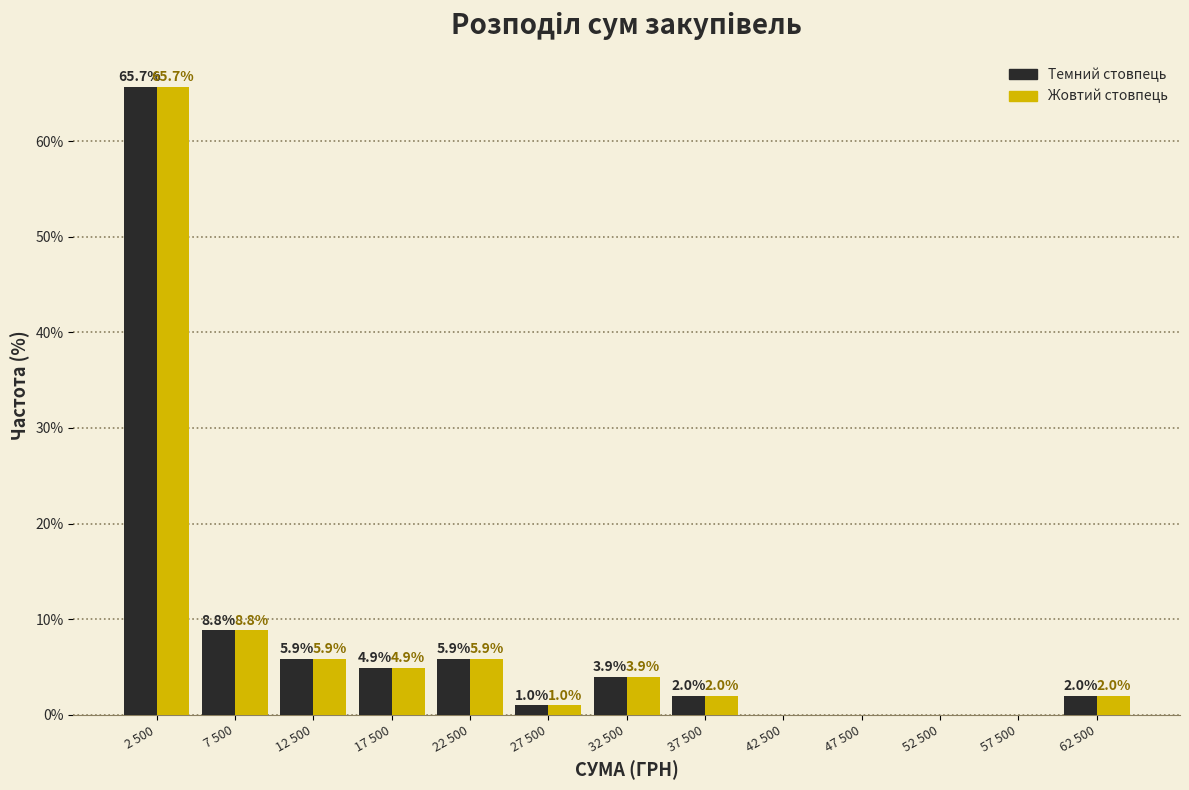

What is the maximum value shown in the chart?

65.7